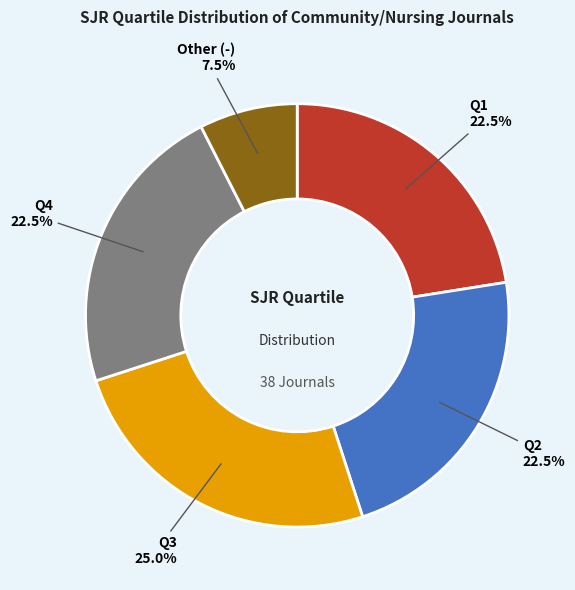

Does Other represent more than half of the total?

No